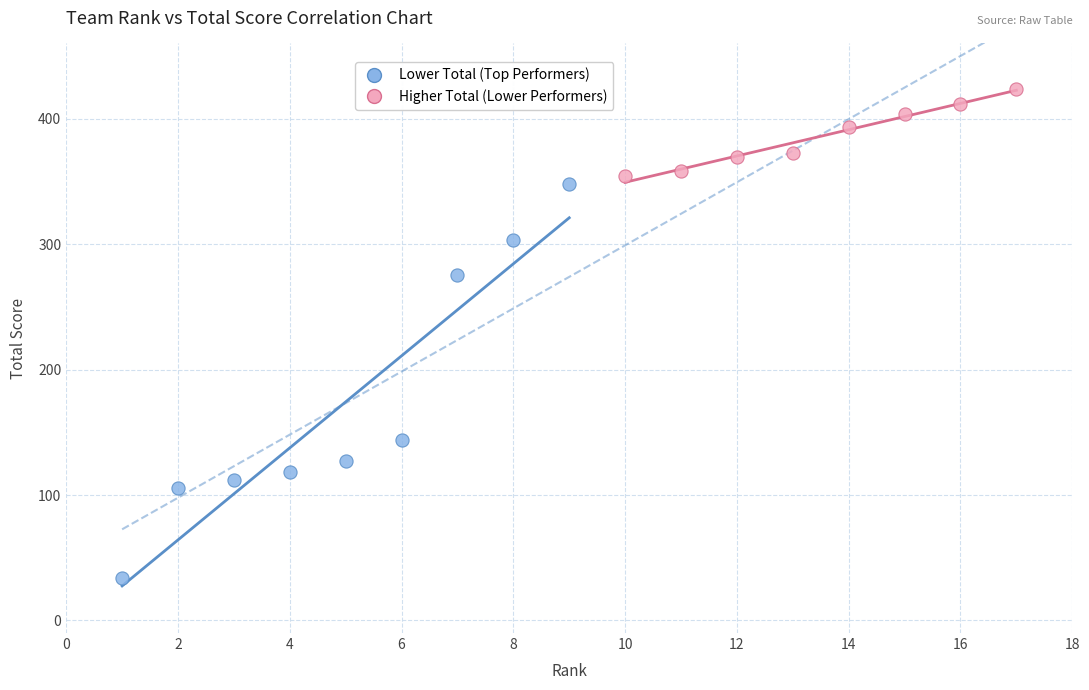

Which series has the largest Y range (max minus min)?

Lower Total (Top Performers)